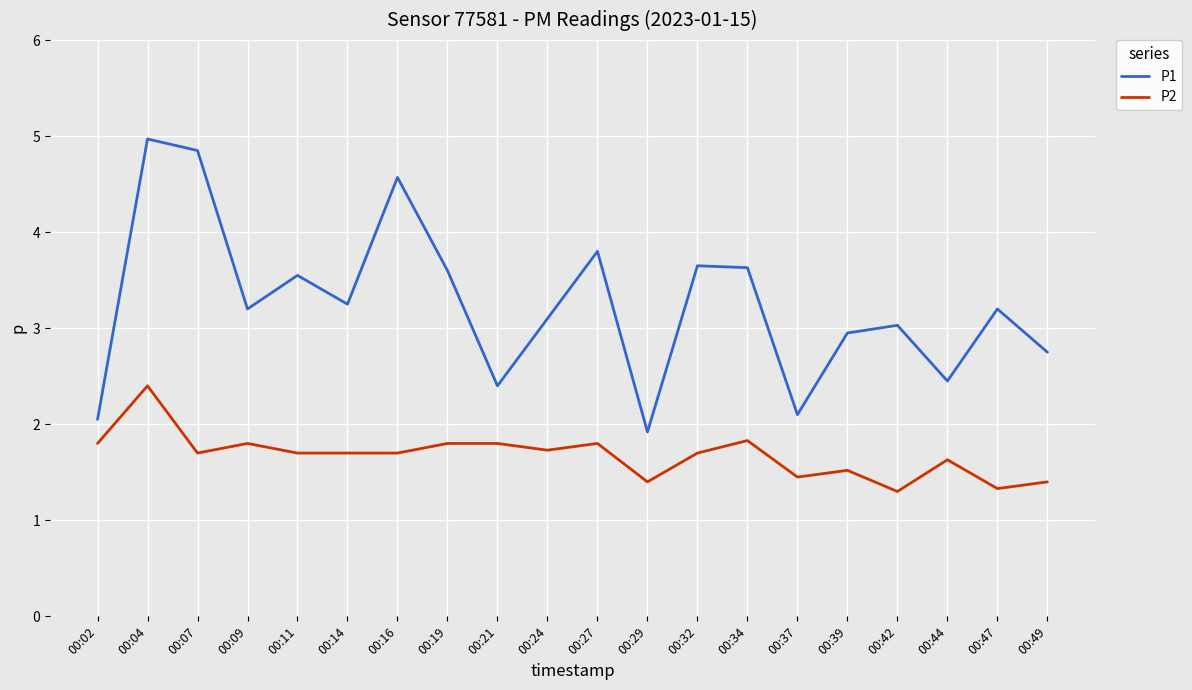

Is the value of P2 at 00:47 greater than the value of P1 at 00:42?

No